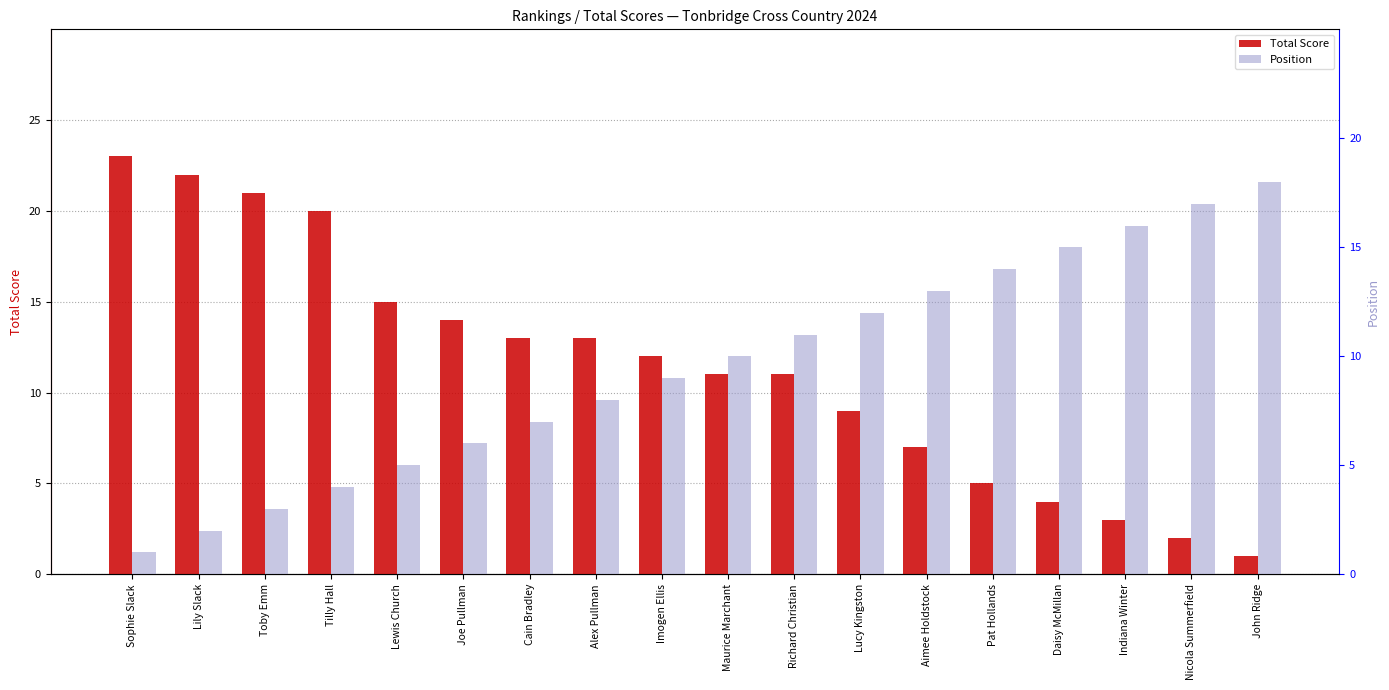

What is the difference between the highest and lowest values at Tilly Hall?

16